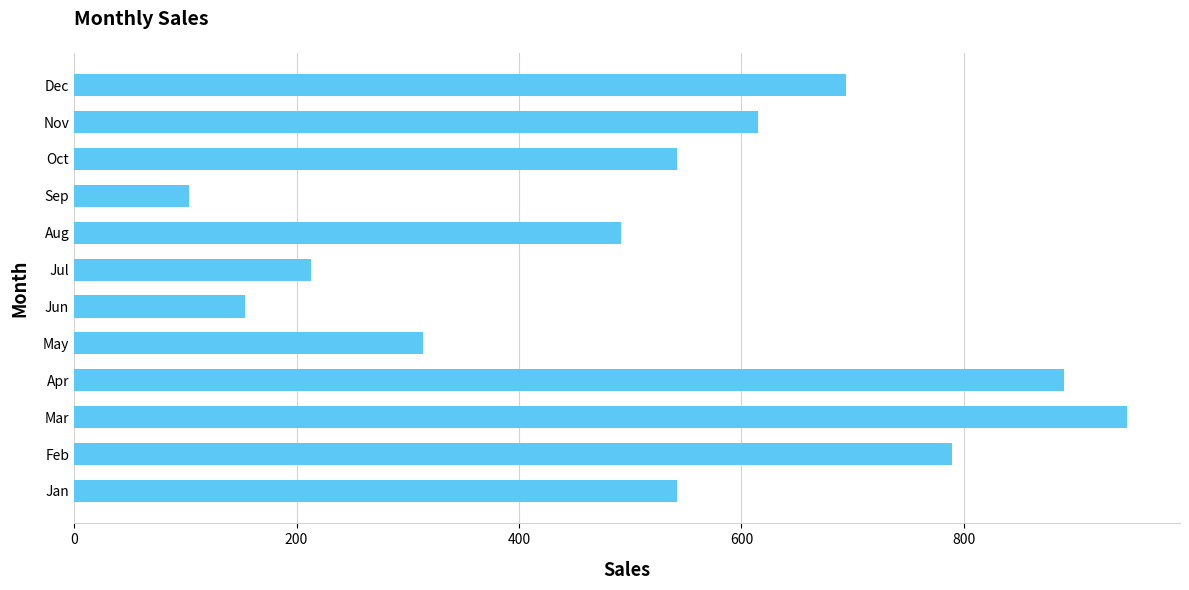

Is it true that the value at Oct is 542?

True